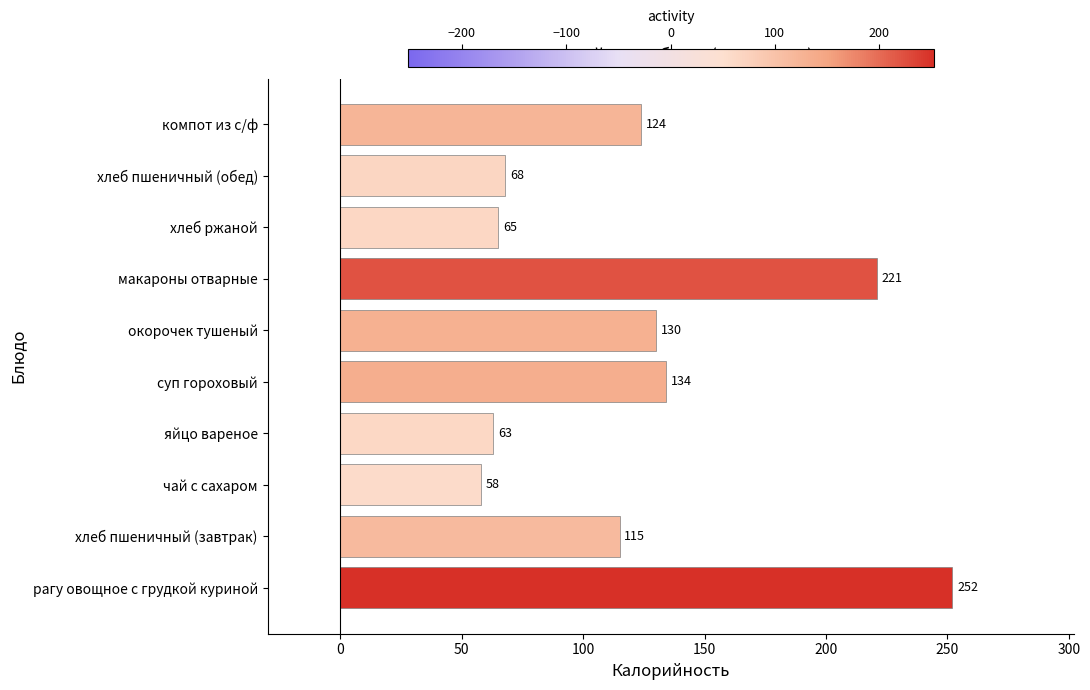

Reading bottom to top, extract all data points from this chart.

рагу овощное с грудкой куриной=252	хлеб пшеничный (завтрак)=115	чай с сахаром=58	яйцо вареное=63	суп гороховый=134	окорочек тушеный=130	макароны отварные=221	хлеб ржаной=65	хлеб пшеничный (обед)=68	компот из с/ф=124